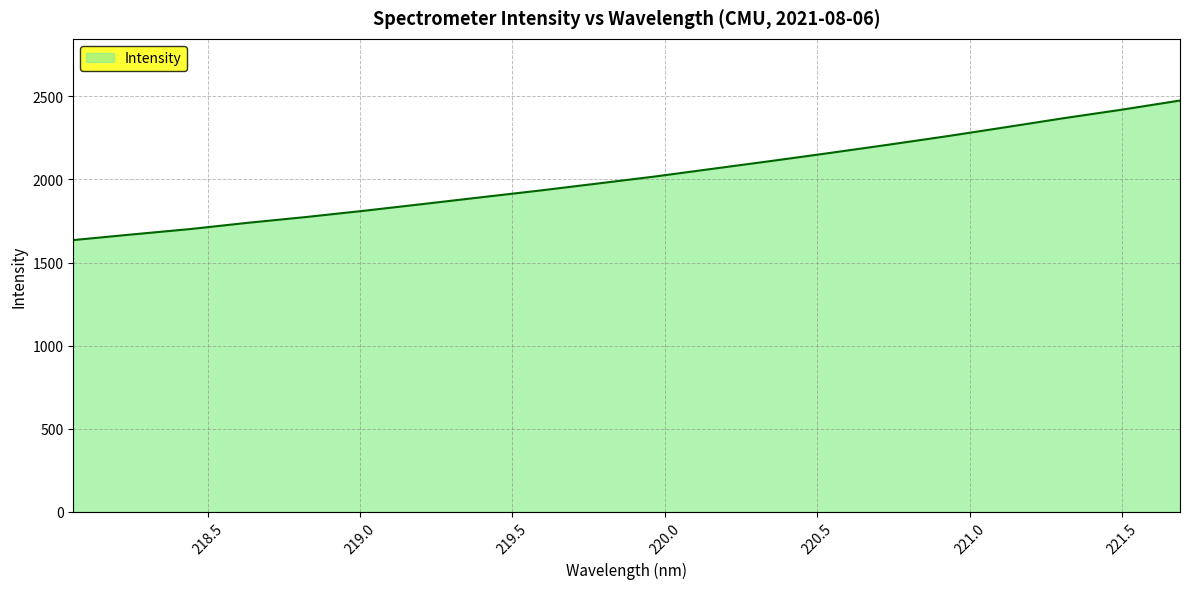

How many series are shown in this chart?

1